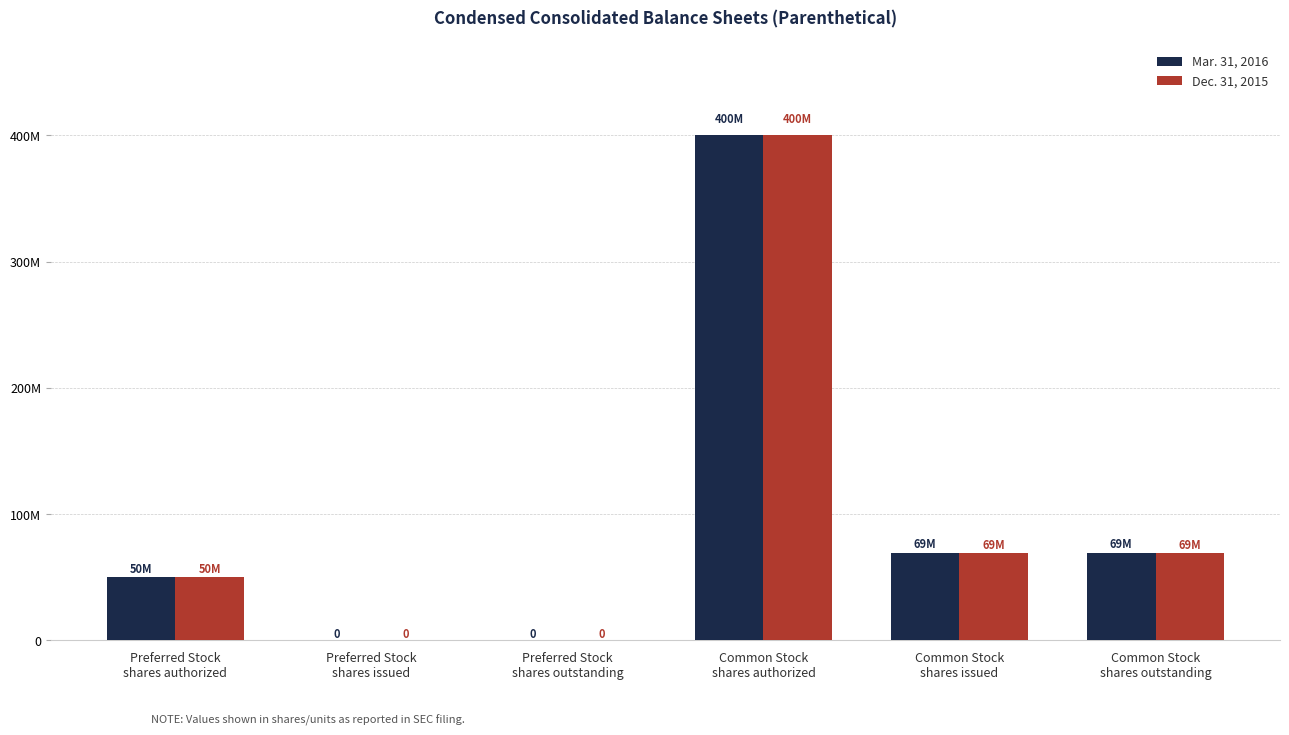

Reading right to left, what are all the values shown in this chart?

Mar. 31, 2016: Common Stock
shares outstanding=69445098	Common Stock
shares issued=69445098	Common Stock
shares authorized=400000000	Preferred Stock
shares outstanding=0	Preferred Stock
shares issued=0	Preferred Stock
shares authorized=50000000
Dec. 31, 2015: Common Stock
shares outstanding=69087955	Common Stock
shares issued=69087955	Common Stock
shares authorized=400000000	Preferred Stock
shares outstanding=0	Preferred Stock
shares issued=0	Preferred Stock
shares authorized=50000000